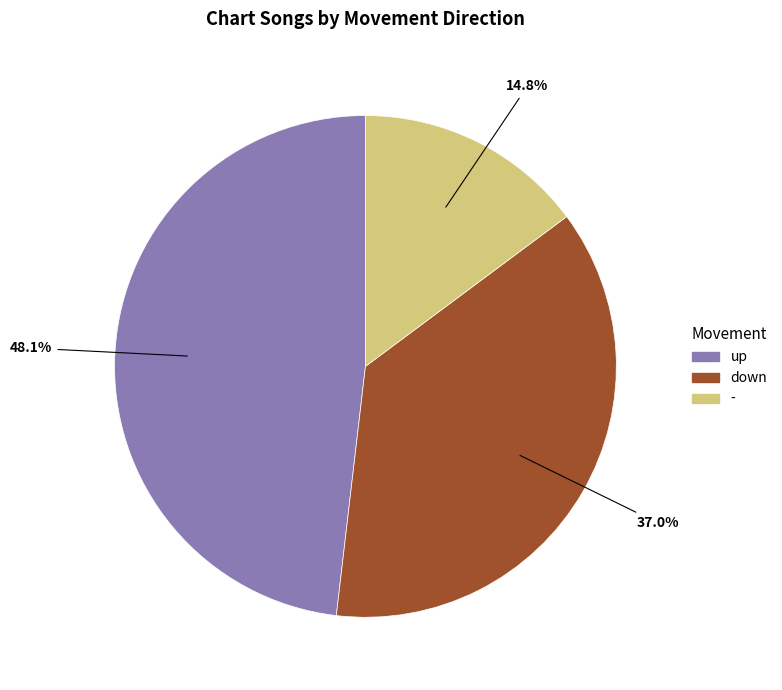

How many segments does this pie chart have?

3